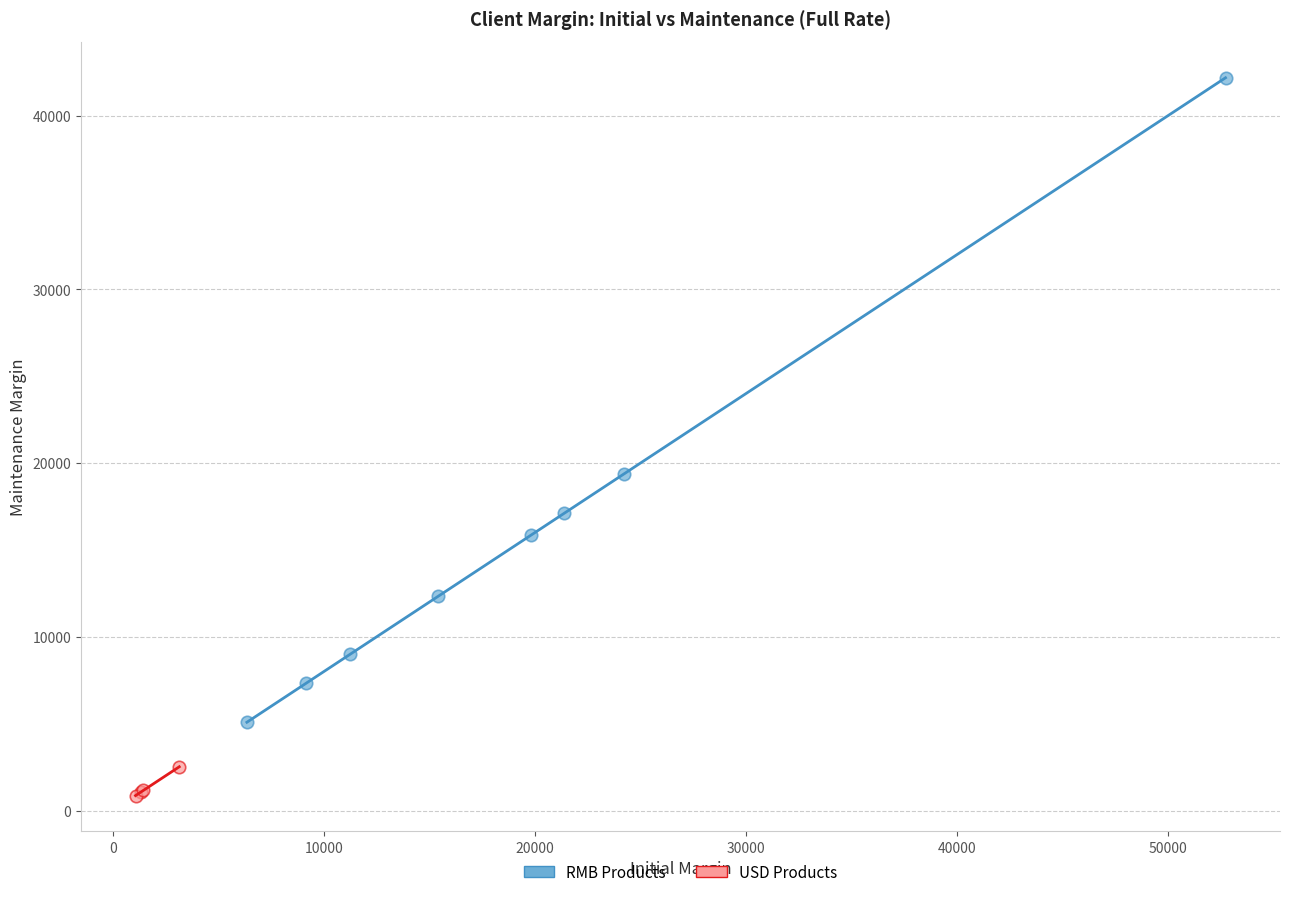

Which series contains the lowest Y value?

USD Products